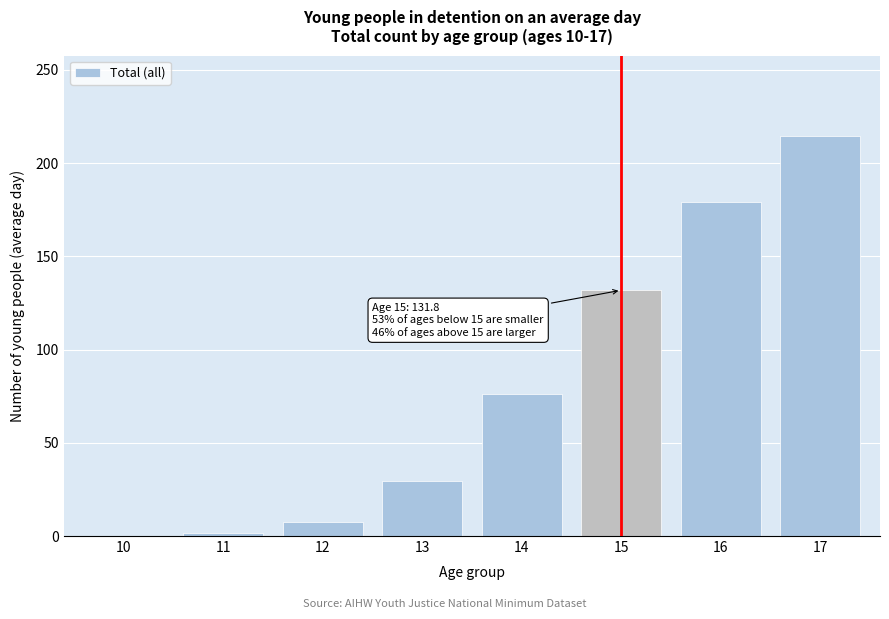

Reading left to right, list all the values displayed in this chart.

10=0.1	11=1.4	12=7.3	13=29.4	14=76.3	15=131.8	16=179.3	17=214.7